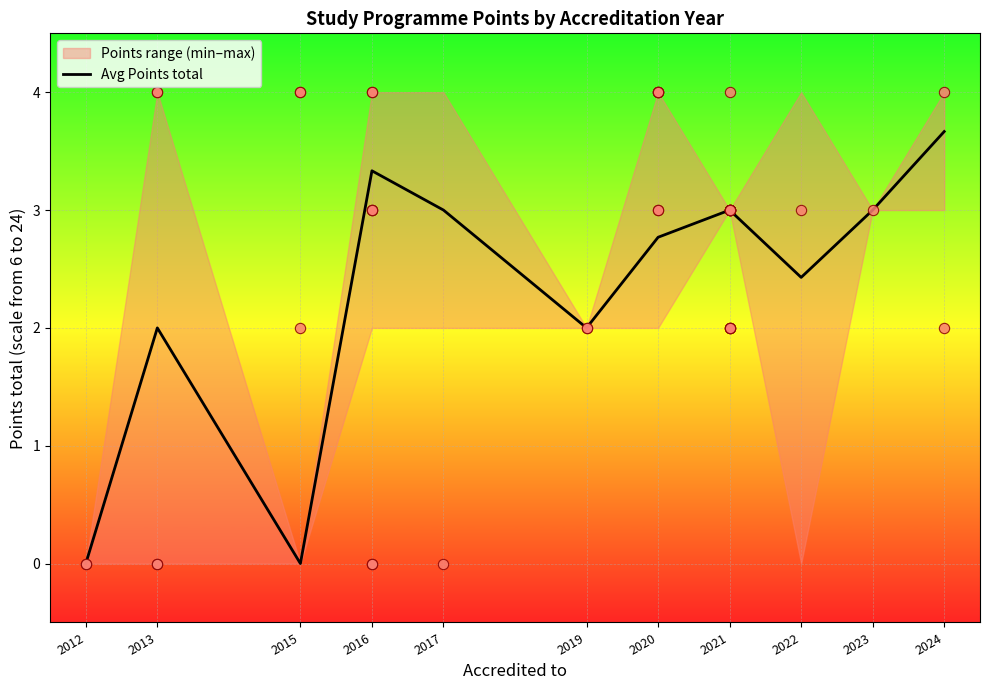

What is the ratio of the value at 2016 to the value at 2023?

1.1